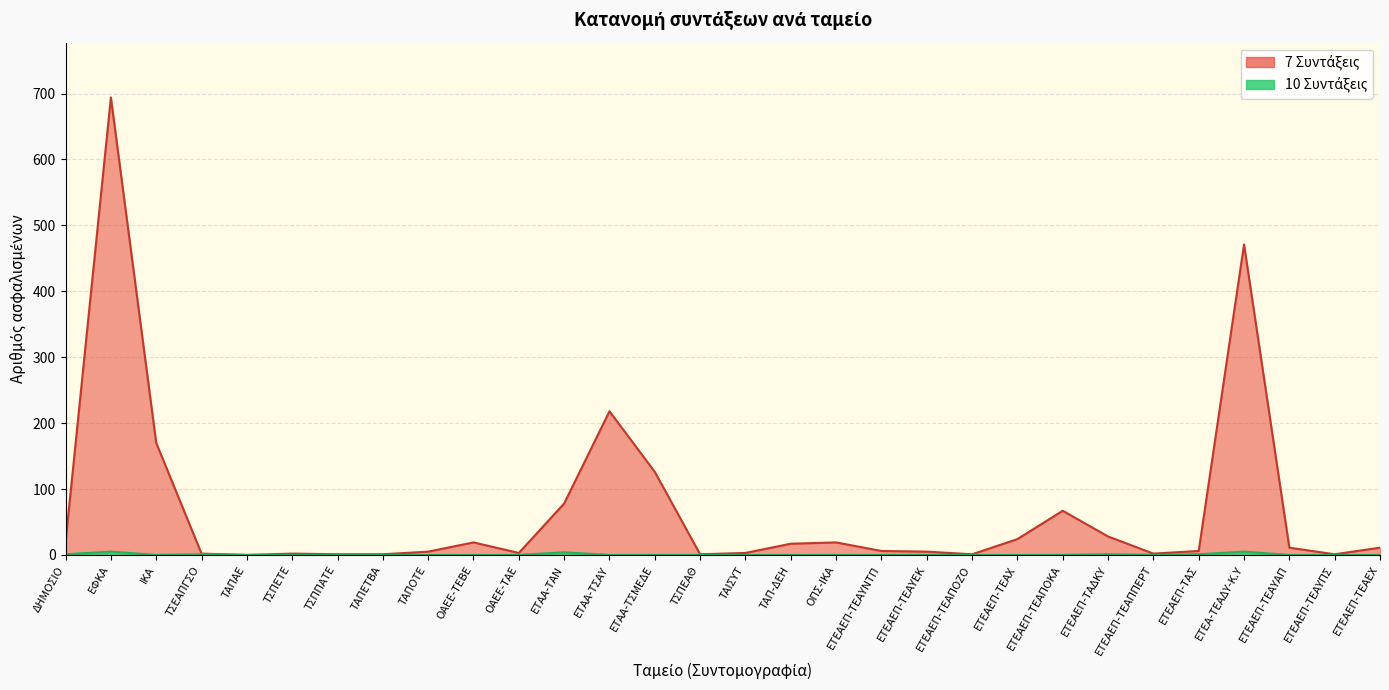

At which category is the sum across all series the highest?

ΕΦΚΑ